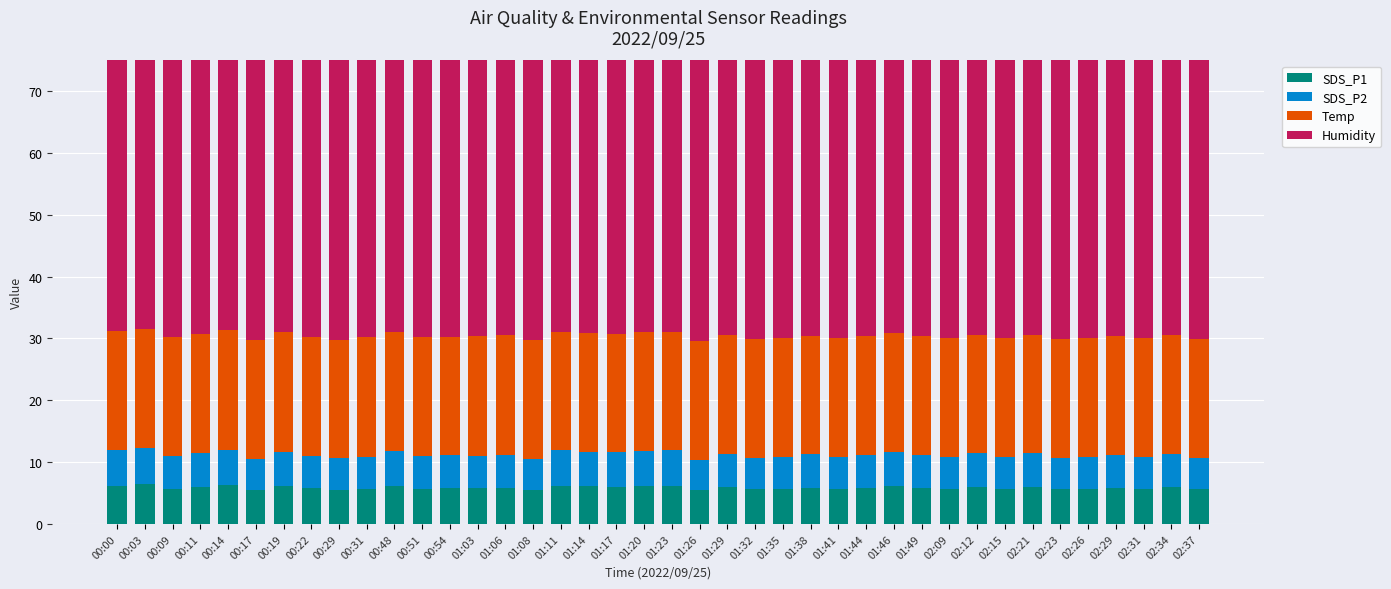

What is the label of the 7th bar from the left?

00:19